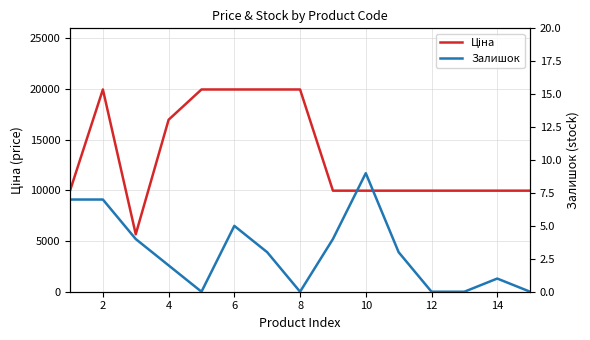

What is the value of the Залишок point at the 1st from the left?

7.0